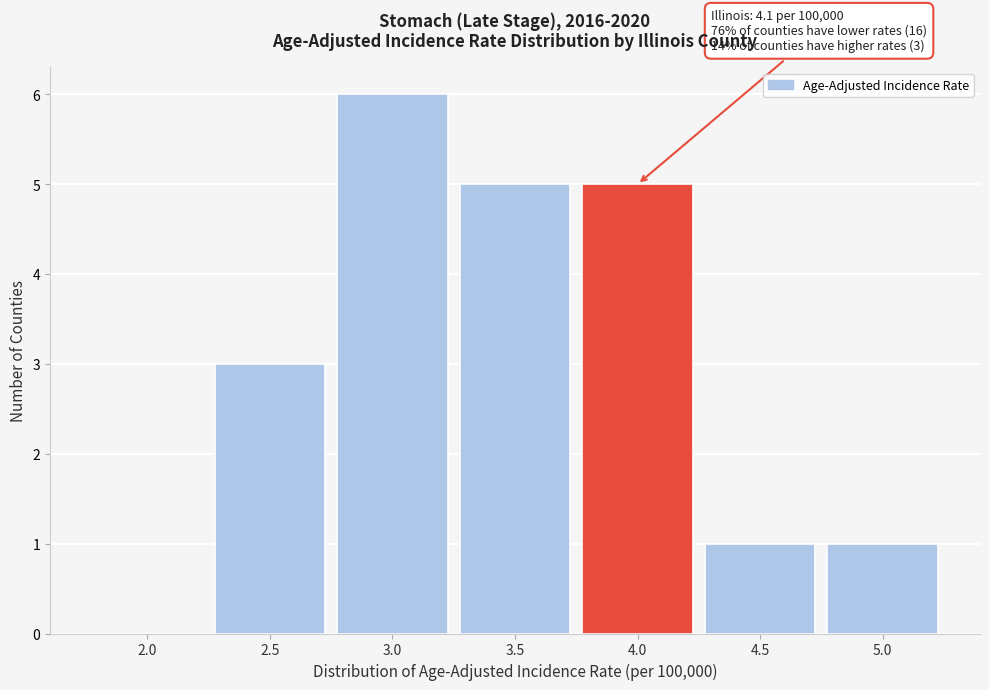

Reading left to right, what are all the values shown in this chart?

2.0=0	2.5=3	3.0=6	3.5=5	4.0=5	4.5=1	5.0=1